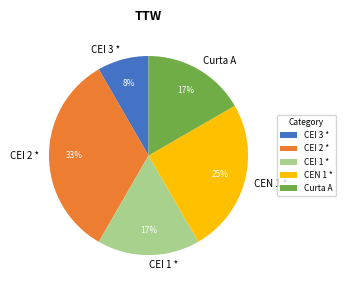

How many slices are in this pie chart?

5